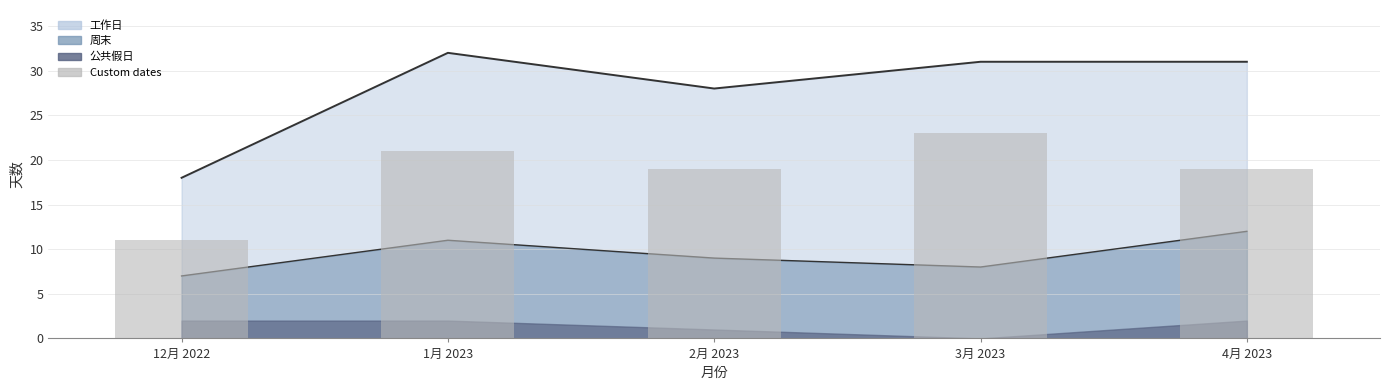

What is the maximum value shown in the chart?

23